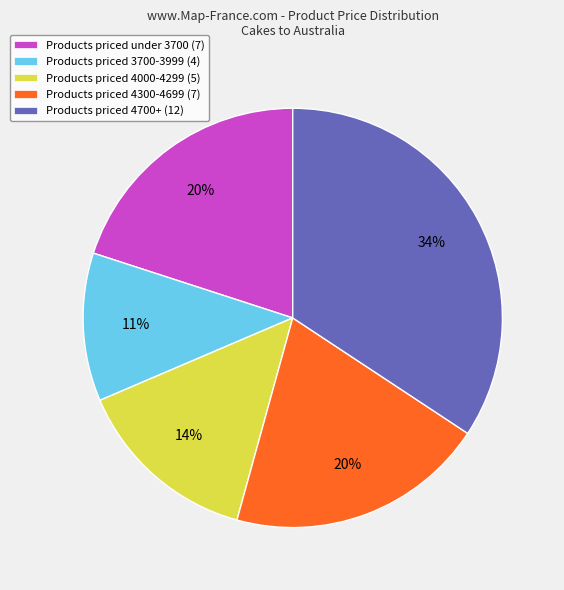

How many segments does this pie chart have?

5